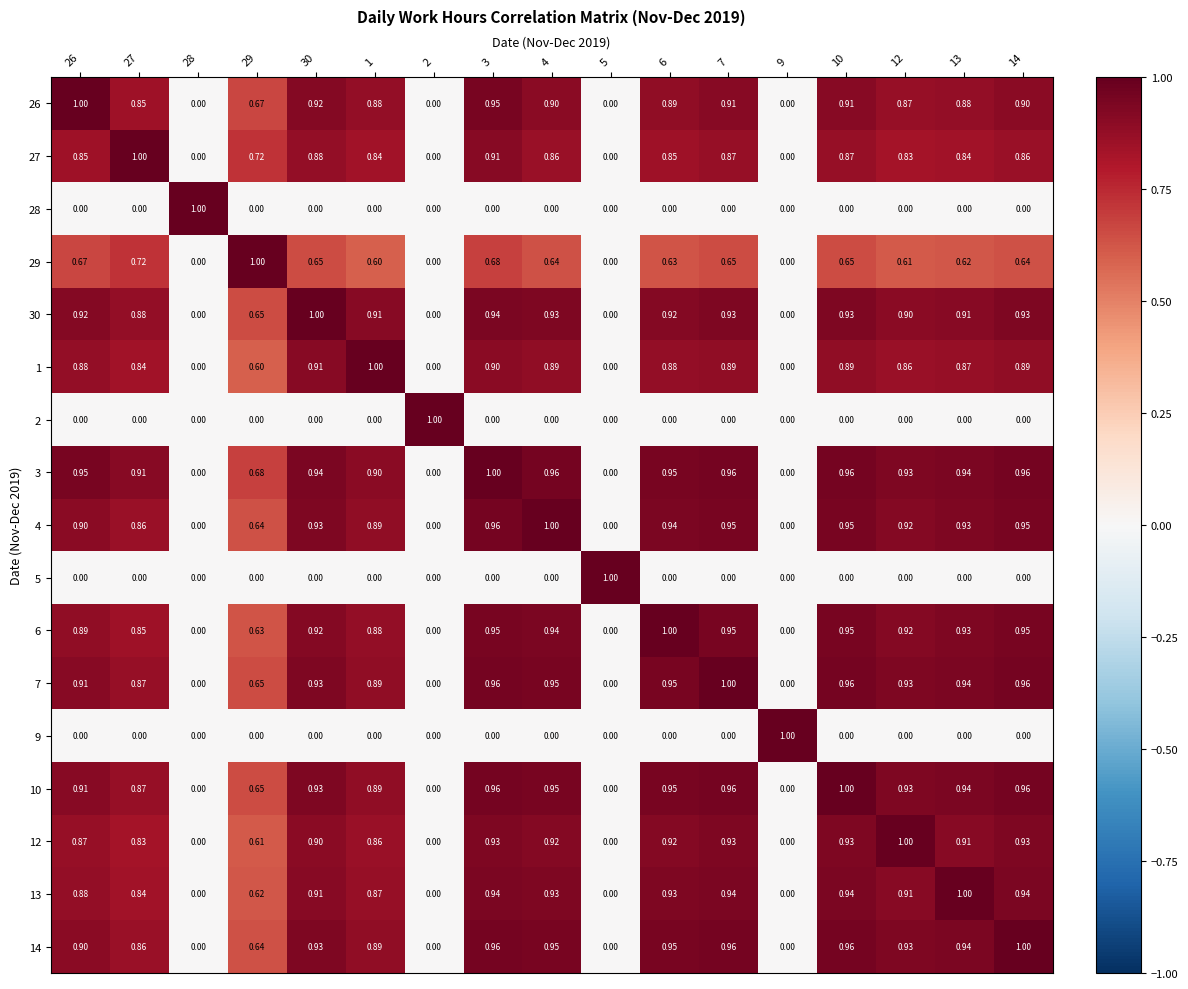

Is the value of 30 at 7 greater than the value of 13 at 13?

No